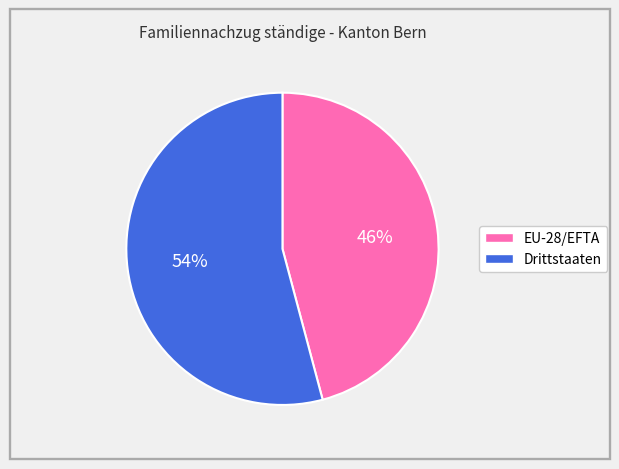

Does Drittstaaten represent more than half of the total?

Yes